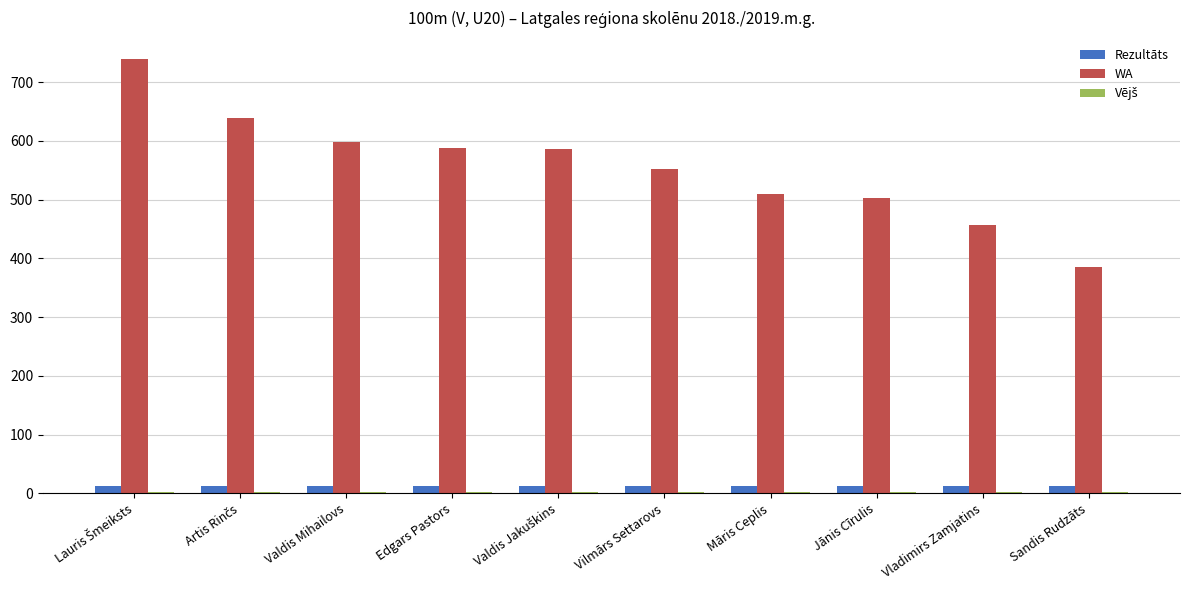

True or false: WA has a value of 588.0 at Edgars Pastors.

True